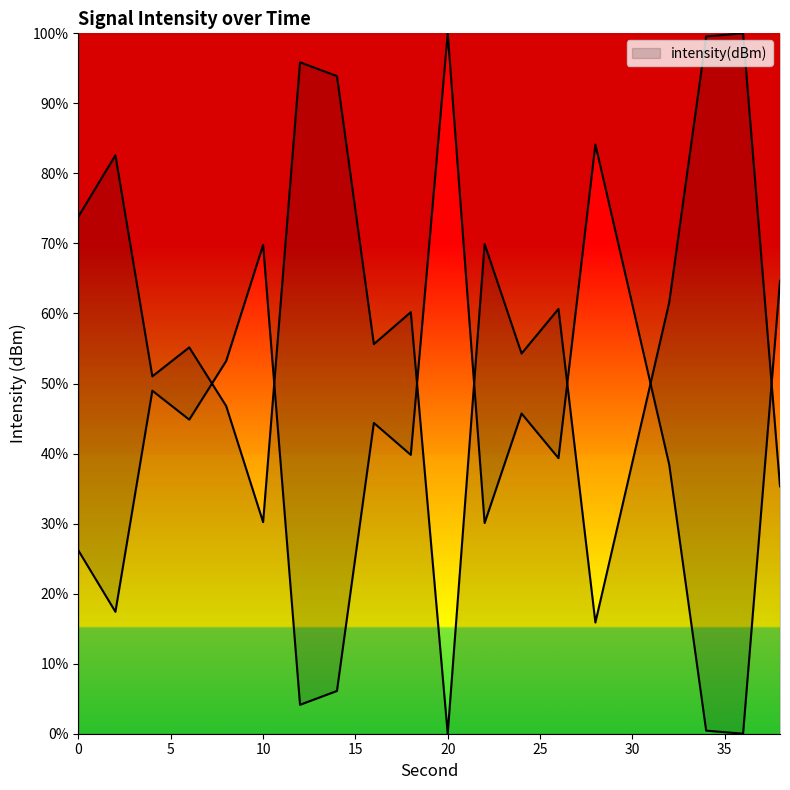

Between 24 and 4, which is larger?

24